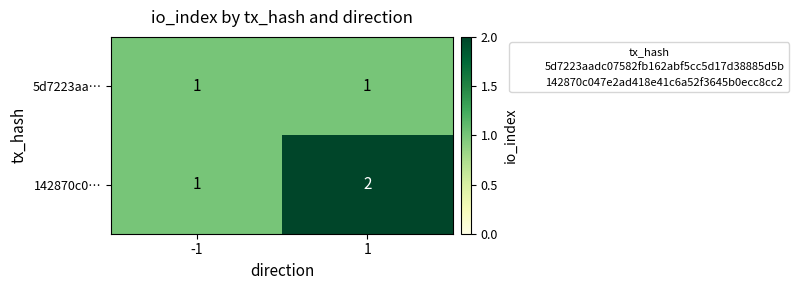

What is the total value across all series at 1?

3